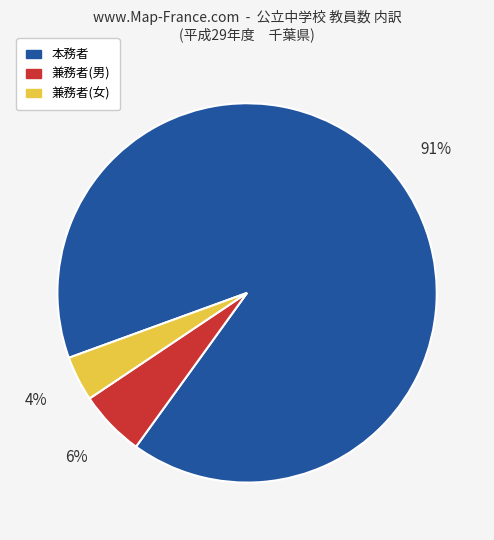

Is there any slice that represents more than half of the pie?

Yes